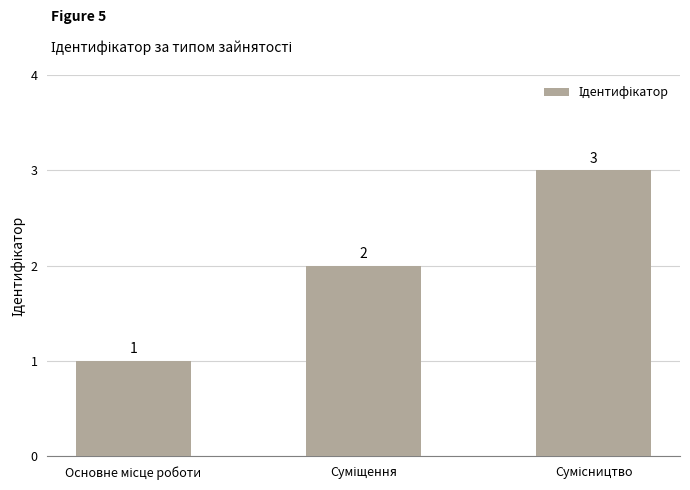

What is the greatest value displayed?

3